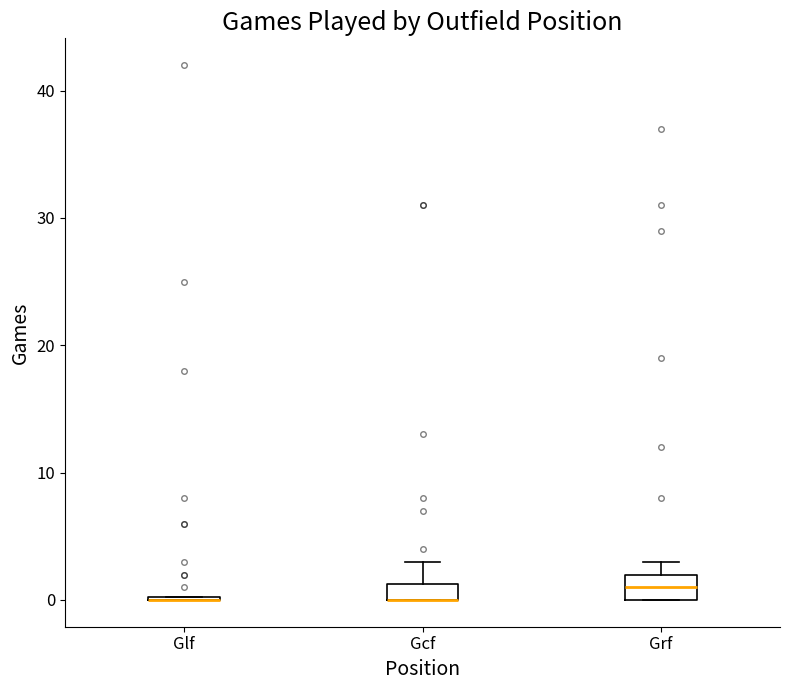

Where is the upper edge of the box for Gcf on the y-axis? The values are not printed on the chart, so give them approximately, as read against the axis.

1